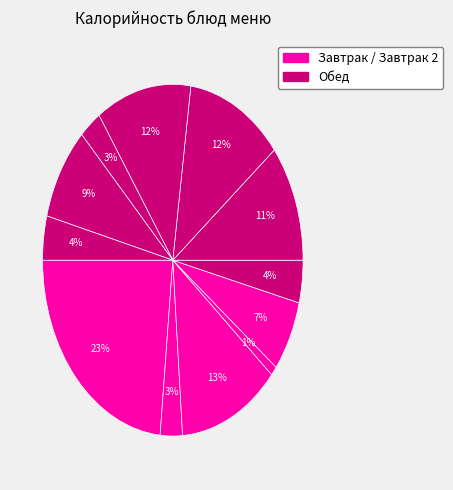

Is there any slice that represents more than half of the pie?

No